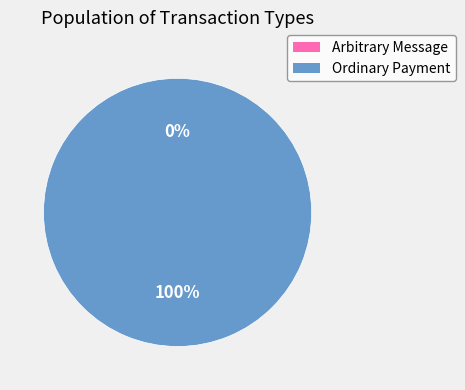

The Ordinary Payment slice represents 100% of the pie. True or false?

True